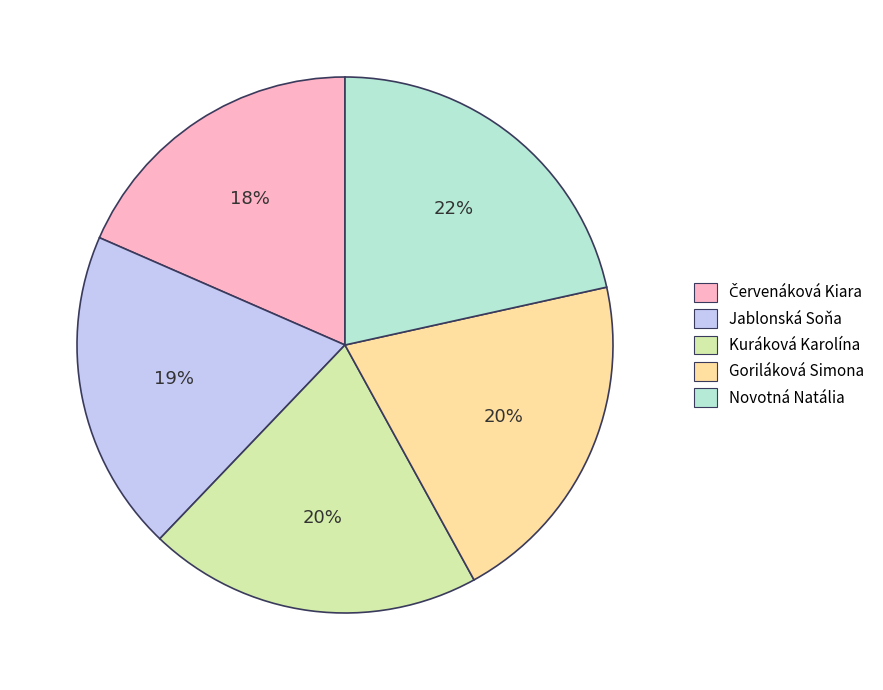

Count the number of slices in the pie.

5